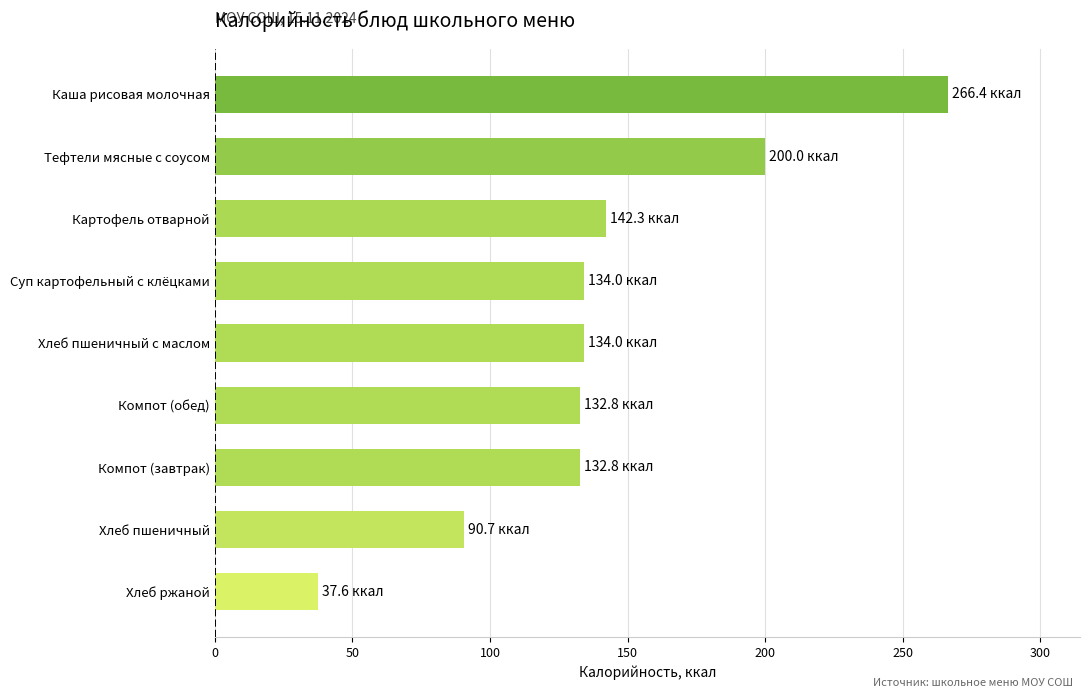

Does the chart contain any negative values?

No